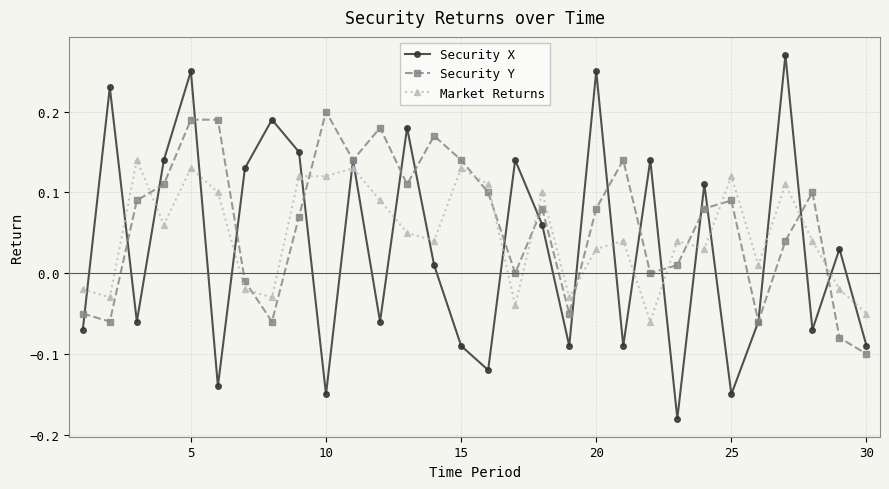

How many positive values does the Security X series have?

16